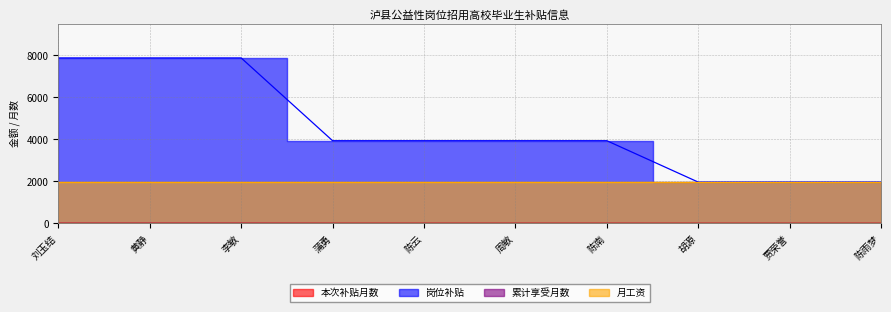

Between 李敏 and 胡源, which series saw the biggest shift?

岗位补贴